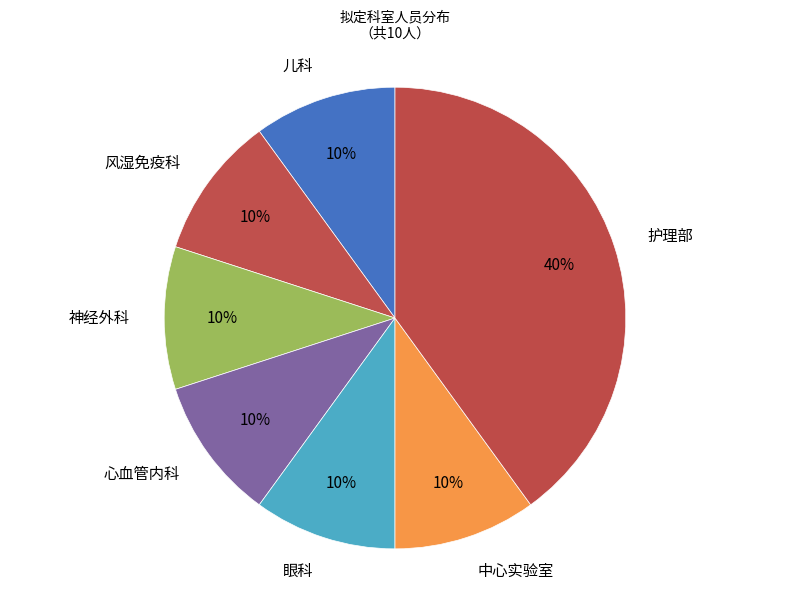

To the nearest percent, what is the combined percentage of 风湿免疫科 and 心血管内科?

20%